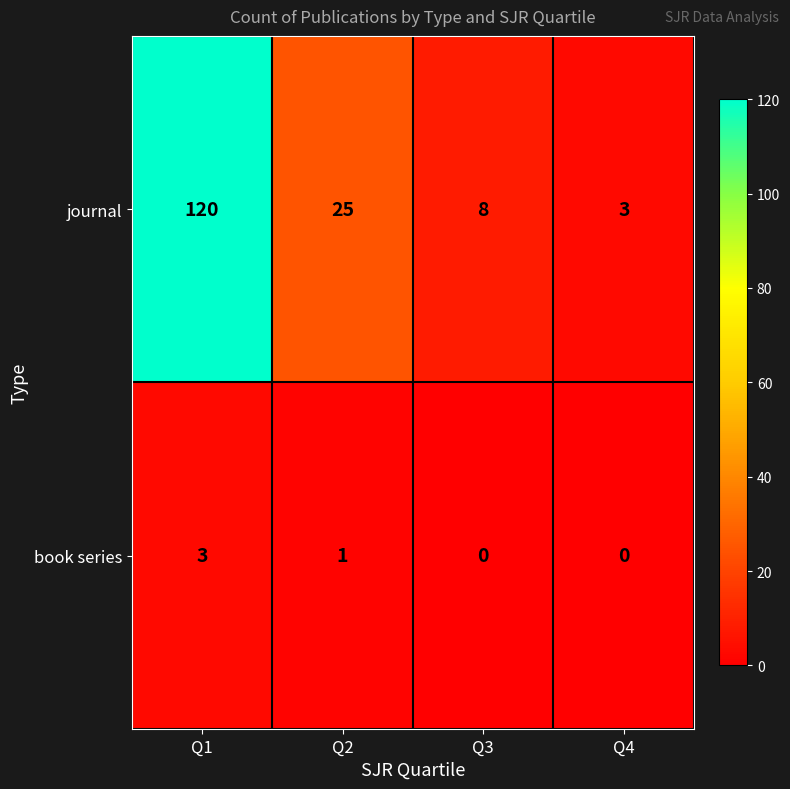

Which series has the largest range (max minus min)?

journal